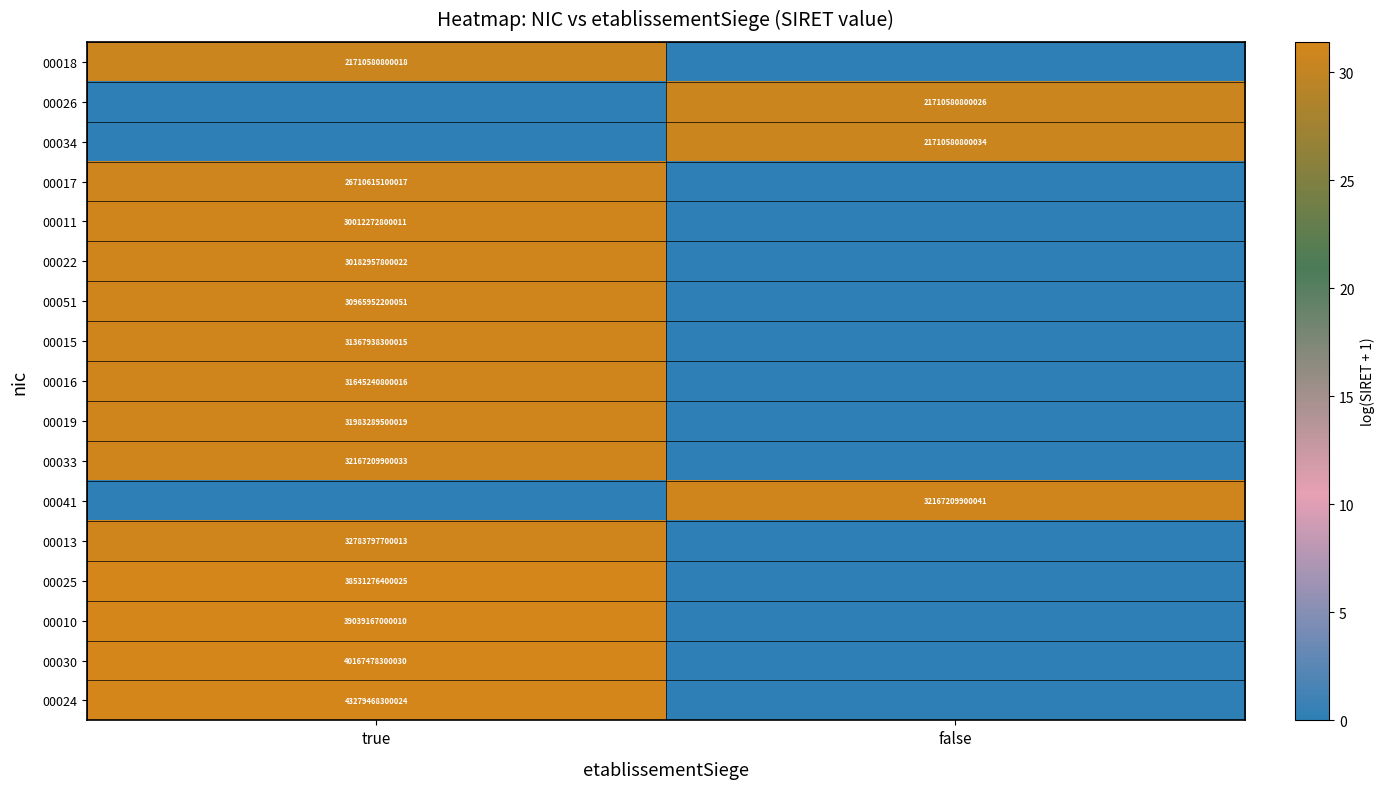

The 00030 series shows 40167478300030 at true. True or false?

True